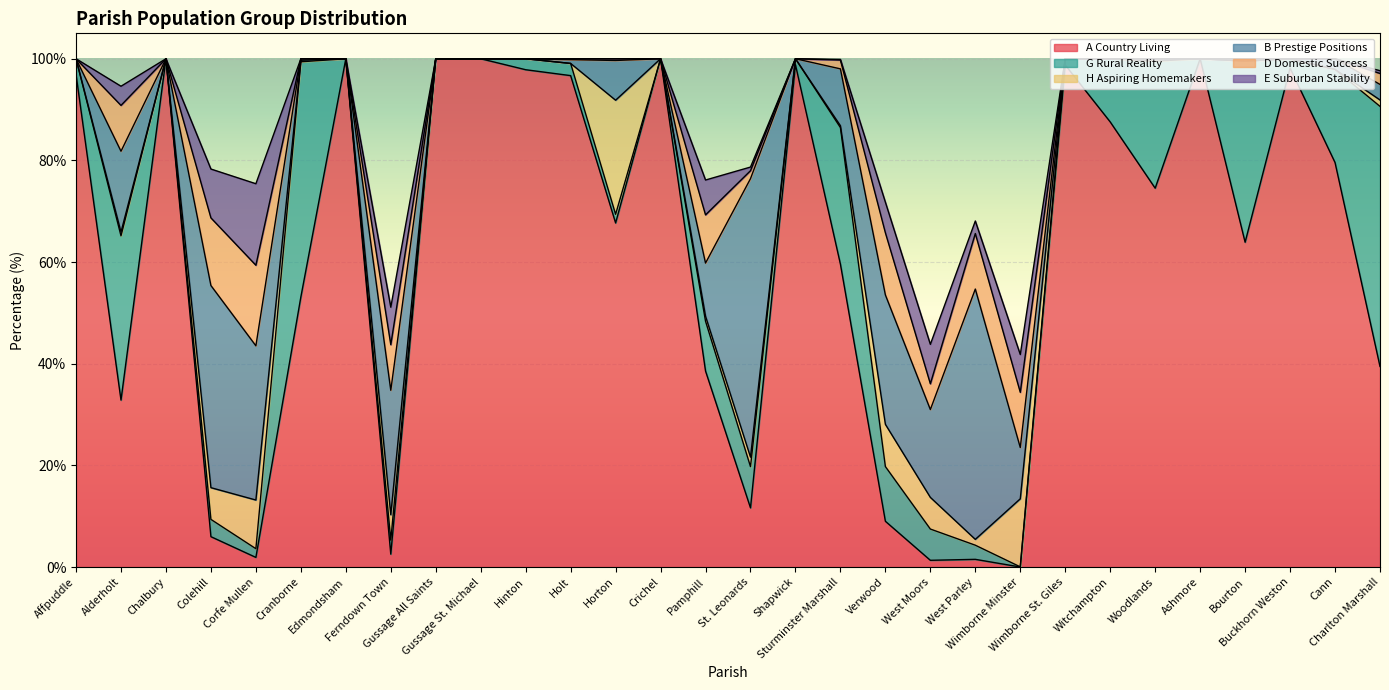

Rank the categories by D Domestic Success value from highest to lowest.

Corfe Mullen, Colehill, Verwood, West Parley, Wimborne Minster, Pamphill, Alderholt, Ferndown Town, West Moors, Charlton Marshall, Sturminster Marshall, St. Leonards, Horton, Holt, Affpuddle, Chalbury, Cranborne, Edmondsham, Gussage All Saints, Gussage St. Michael, Hinton, Crichel, Shapwick, Wimborne St. Giles, Witchampton, Woodlands, Ashmore, Bourton, Buckhorn Weston, Cann